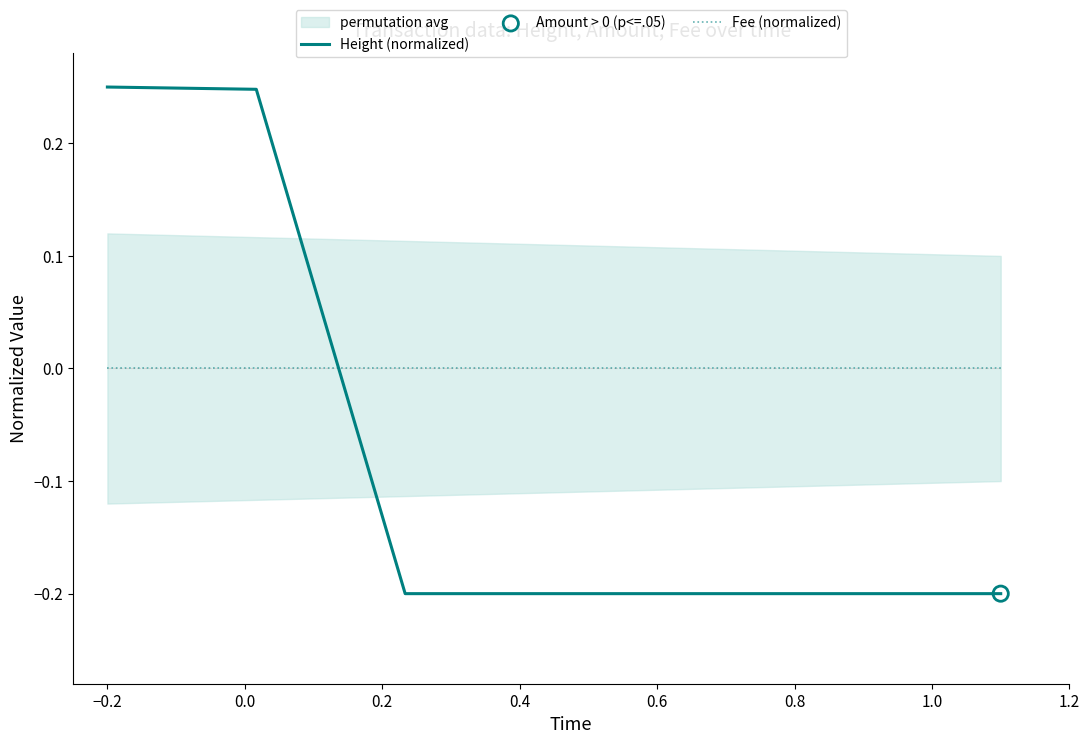

Which series contains the lowest Y value?

Height (normalized)